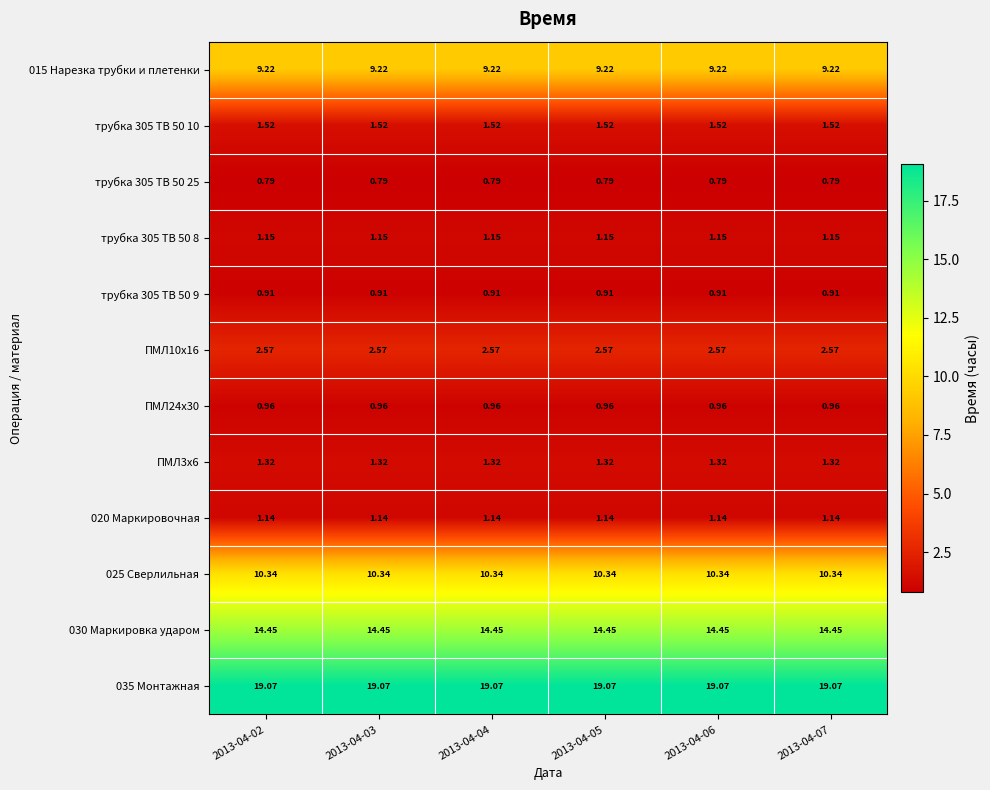

Count the number of data series in this chart.

12